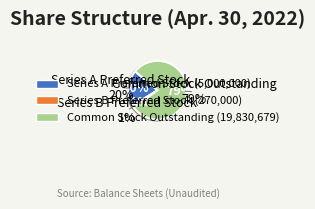

What is the change in value from Series A Preferred Stock to Series B Preferred Stock?

-4730000